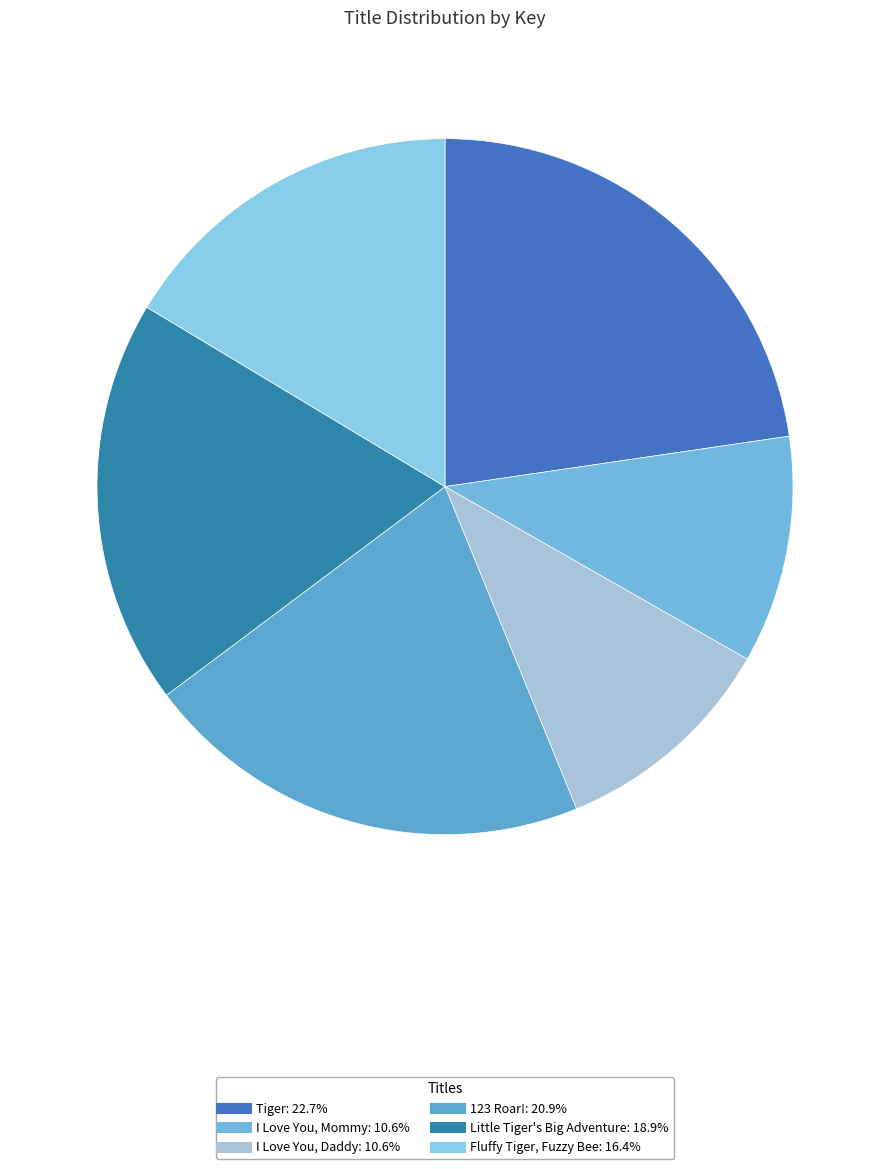

To the nearest percent, what is the combined percentage of Little Tiger's Big Adventure and I Love You, Daddy?

29%